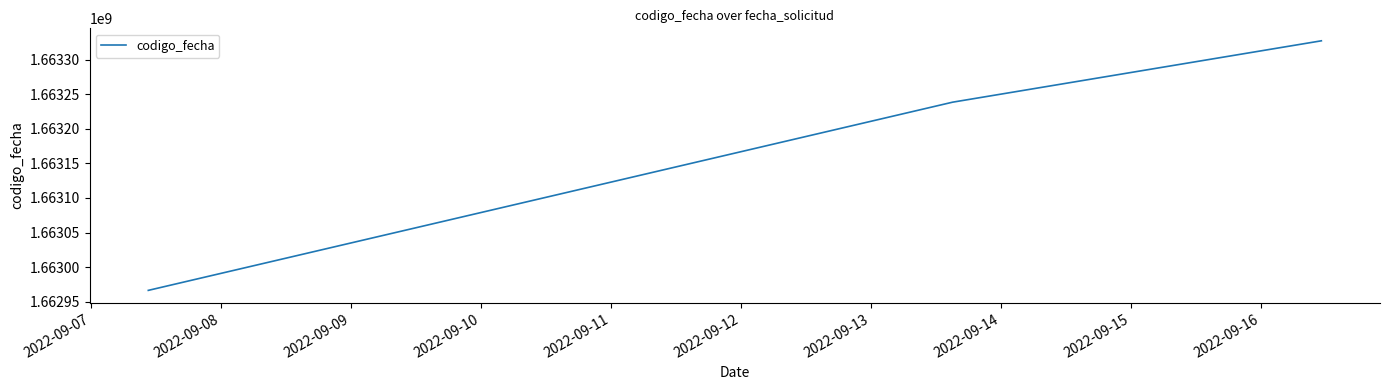

What is the greatest value displayed?

1663327005